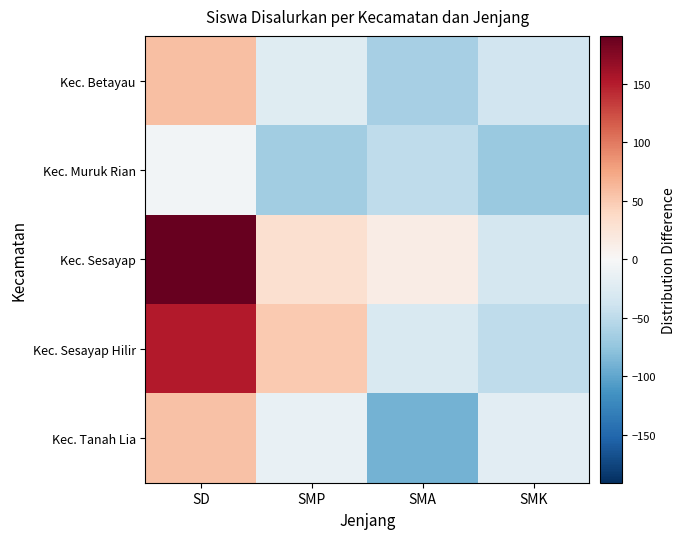

Reading right to left, extract all data points from this chart.

Kec. Betayau: SMK=-36.1	SMA=-64.1	SMP=-23.1	SD=56.9
Kec. Muruk Rian: SMK=-70.1	SMA=-48.1	SMP=-67.1	SD=-5.1
Kec. Sesayap: SMK=-33.1	SMA=13.9	SMP=29.9	SD=190.9
Kec. Sesayap Hilir: SMK=-49.1	SMA=-29.1	SMP=49.9	SD=151.9
Kec. Tanah Lia: SMK=-20.1	SMA=-90.1	SMP=-14.1	SD=55.9